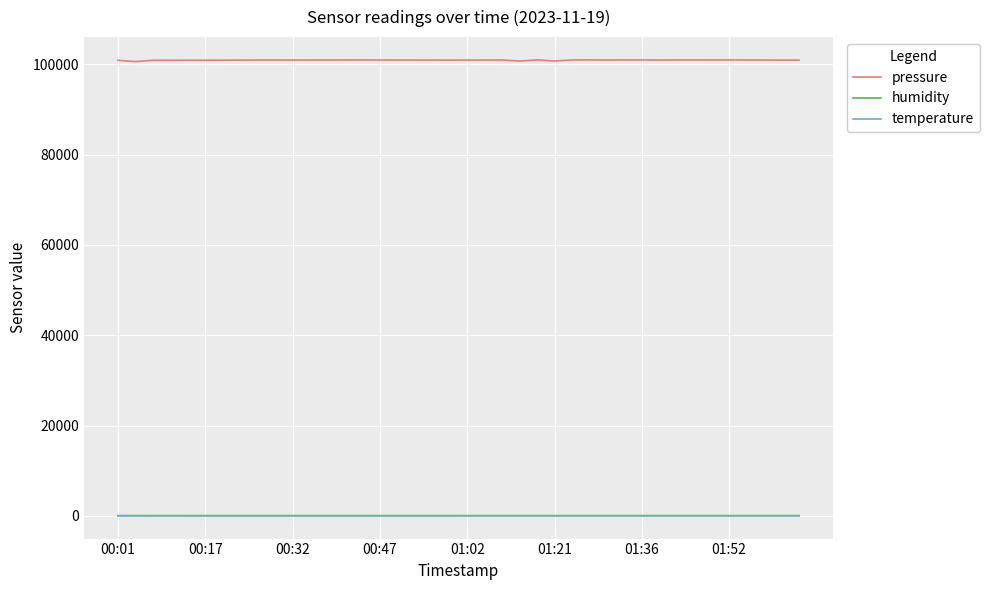

Which series has the largest range (max minus min)?

pressure